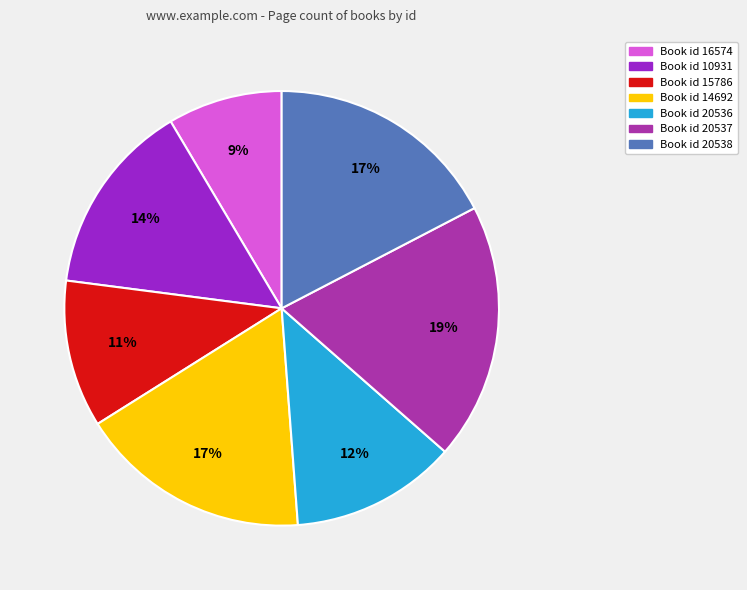

To the nearest percent, what is the average slice percentage?

14%